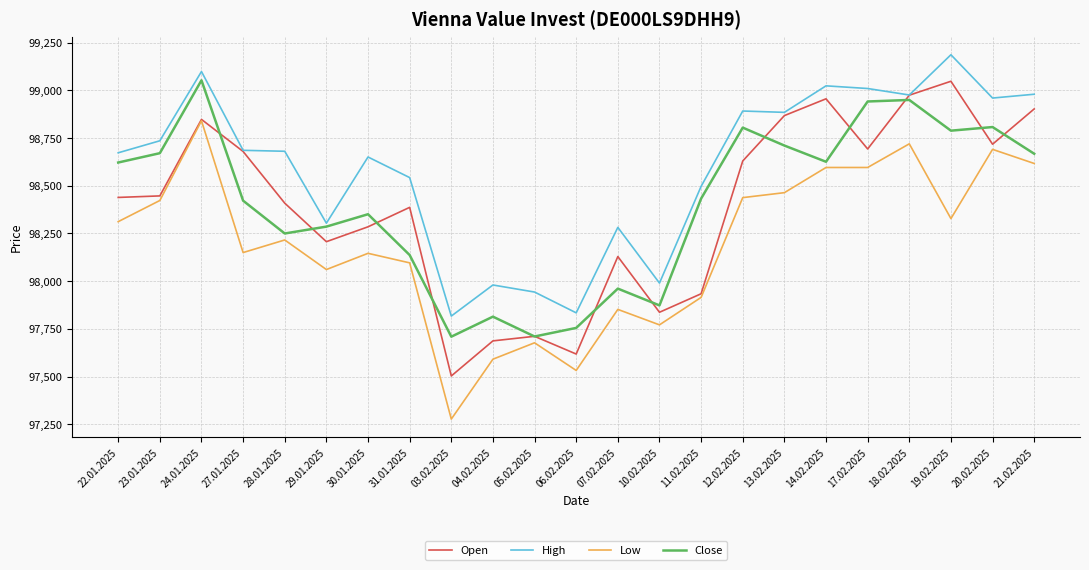

At which category does the chart reach its peak across all series?

19.02.2025